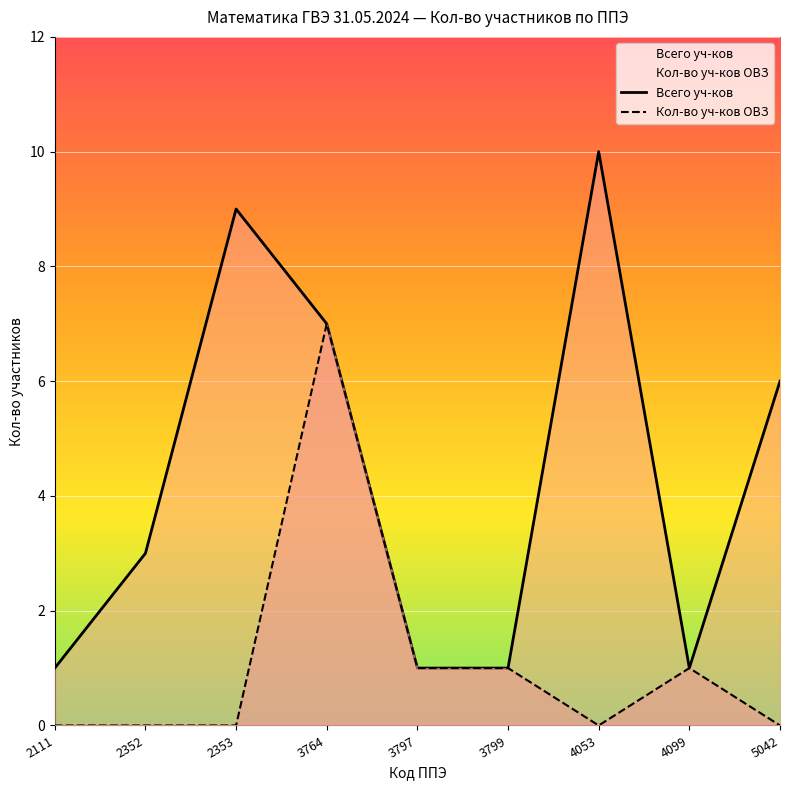

What are all the series names shown in the legend?

Всего уч-ков, Кол-во уч-ков ОВЗ